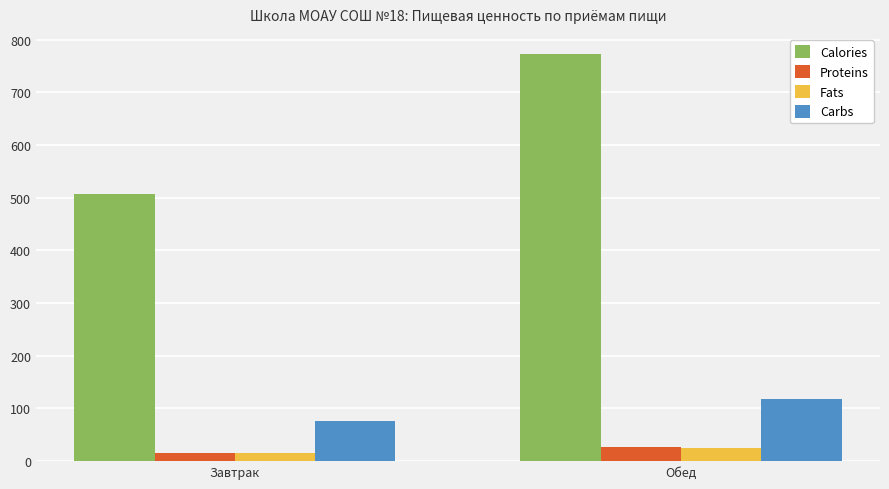

What is the difference between the highest and lowest values at Обед?

746.9